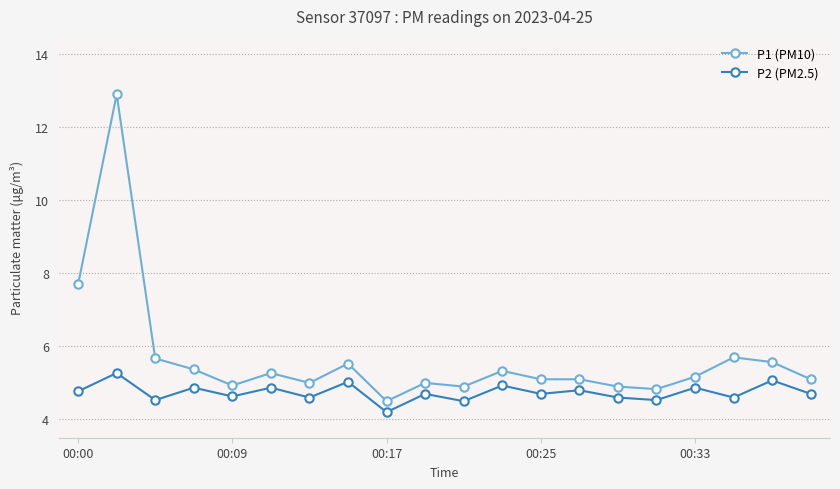

Which series has the widest spread of values?

P1 (PM10)